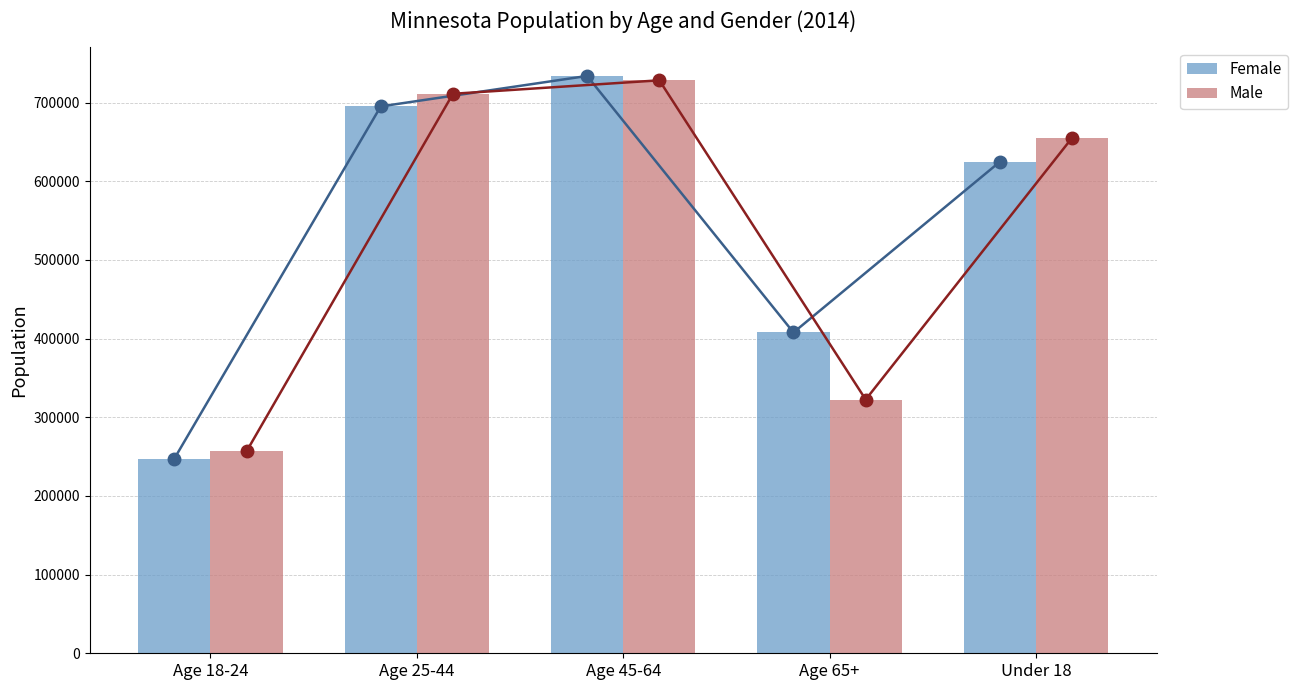

Which series has the largest total across all categories?

Female